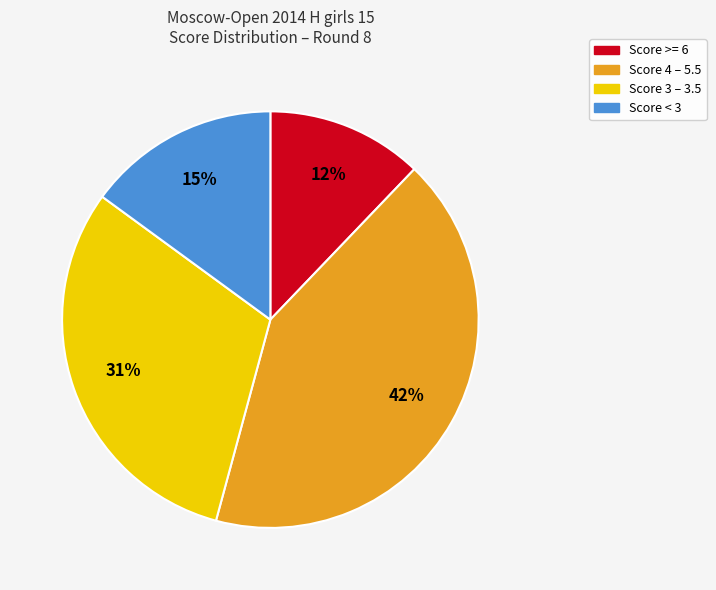

Does any single category account for the majority?

No